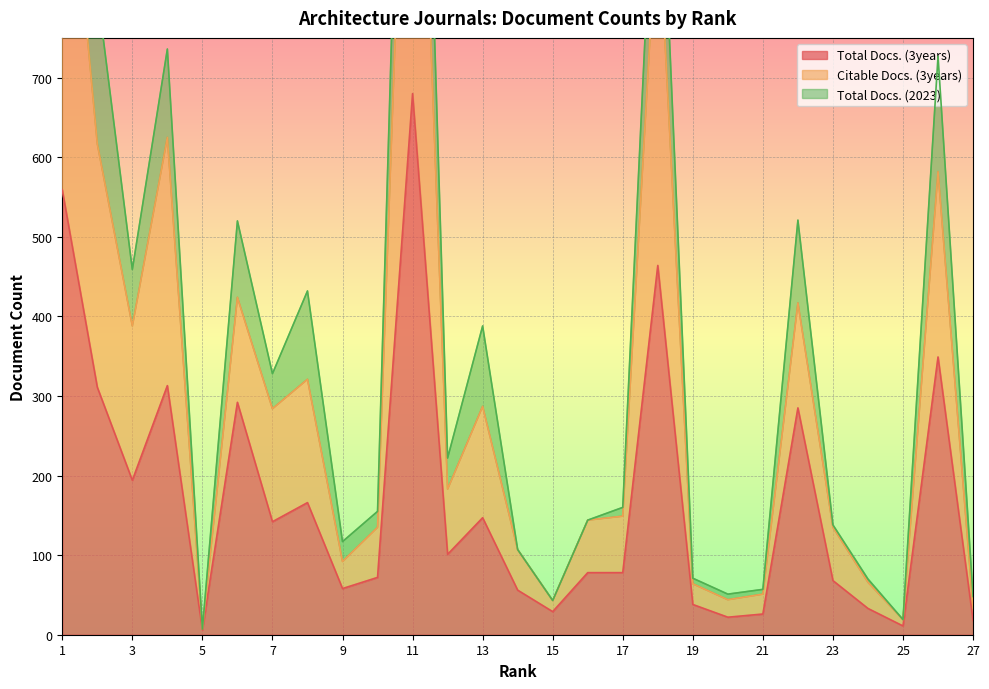

What is the spread (max minus min) of values at 5?

1